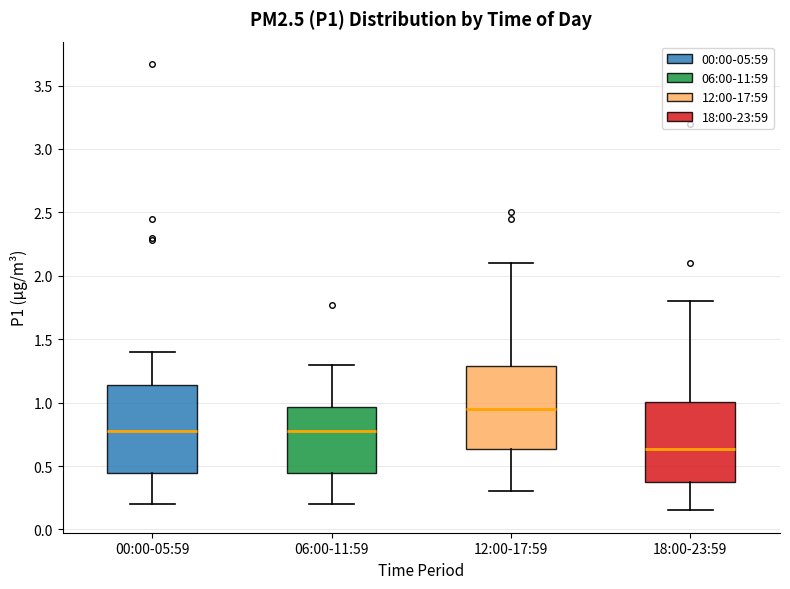

Reading left to right, transcribe this box plot: for each box, give where its median line is, the range the box spans, and where its two whiskers end, as read against the y-axis. The values are not printed on the chart, so give them approximately, as read against the axis.

00:00-05:59: median 0.80, box 0.45 to 1.15, whiskers 0.20 to 1.40
06:00-11:59: median 0.80, box 0.45 to 0.95, whiskers 0.20 to 1.30
12:00-17:59: median 0.95, box 0.65 to 1.30, whiskers 0.30 to 2.10
18:00-23:59: median 0.65, box 0.40 to 1.00, whiskers 0.15 to 1.80